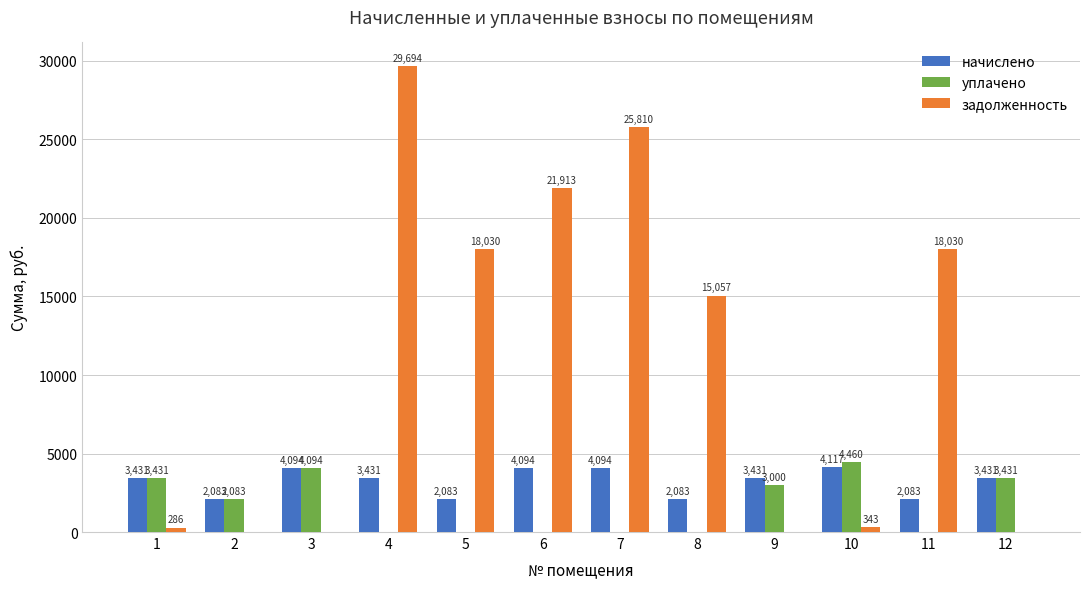

What is the greatest value displayed?

29693.8